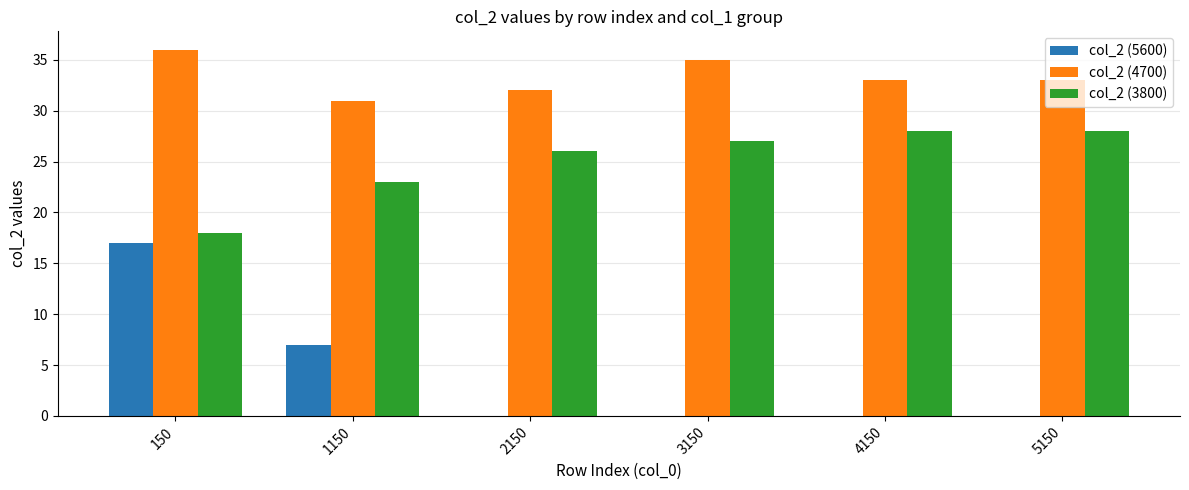

How many col_2 (3800) values are between 23 and 28?

5